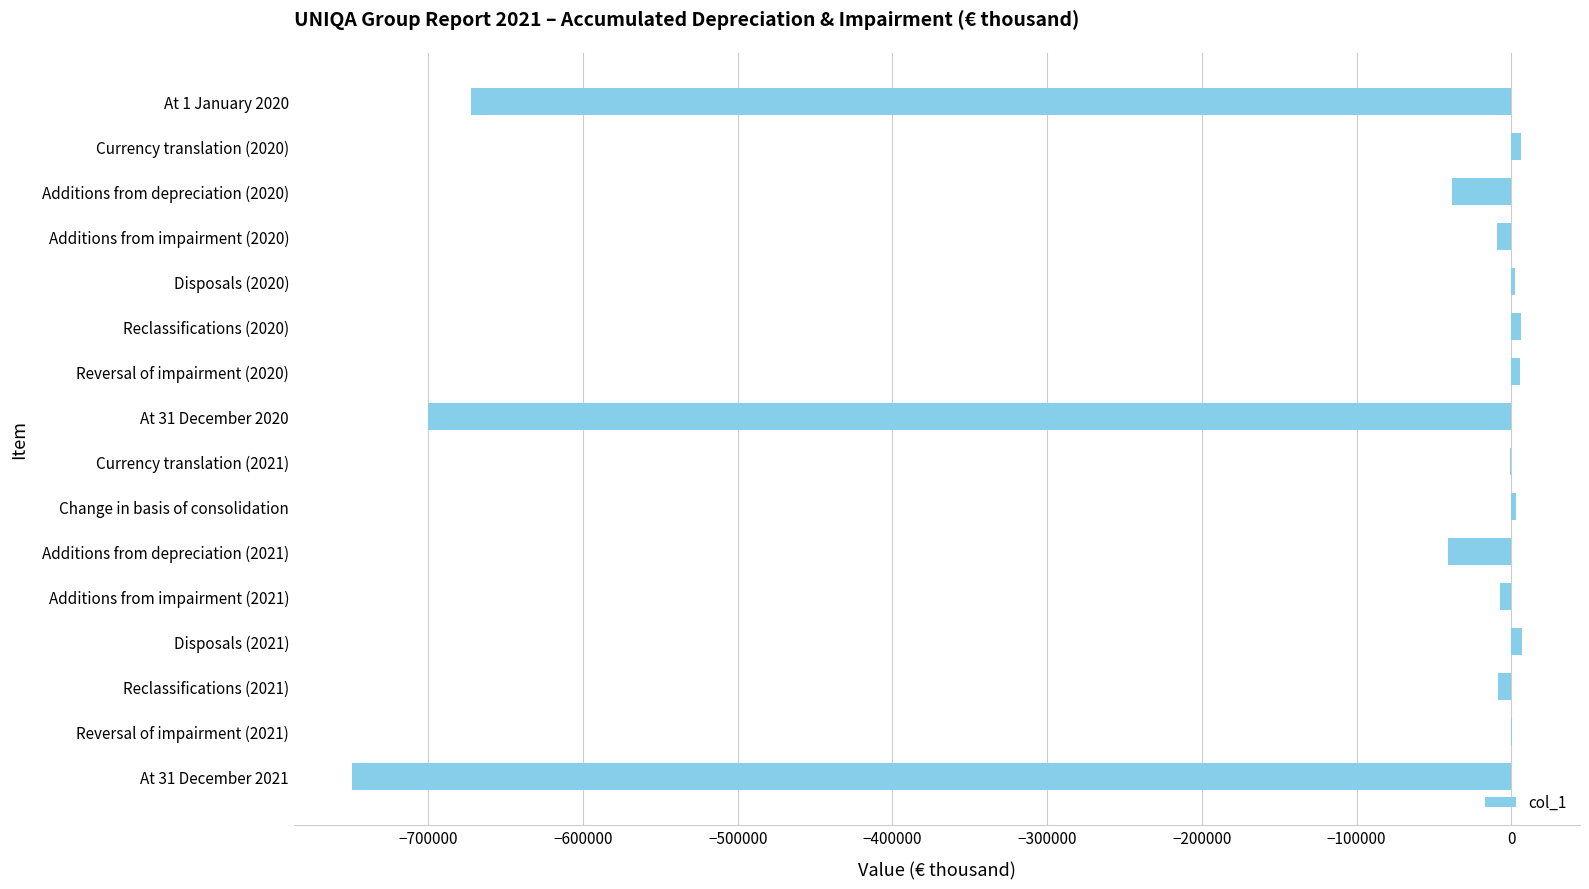

What is the average value?

-137398